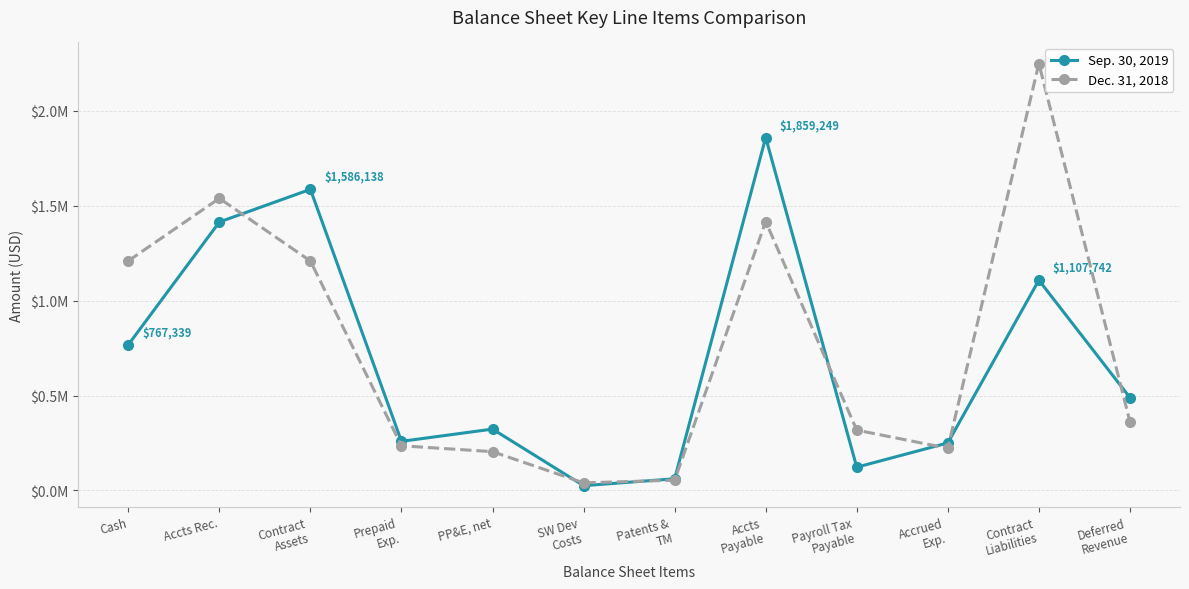

Read the Dec. 31, 2018 value at Deferred
Revenue.

362528